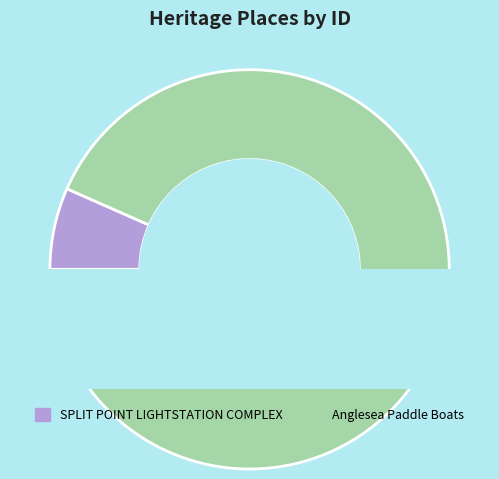

What is the total percentage of Anglesea Paddle Boats and SPLIT POINT LIGHTSTATION COMPLEX?

100.0%